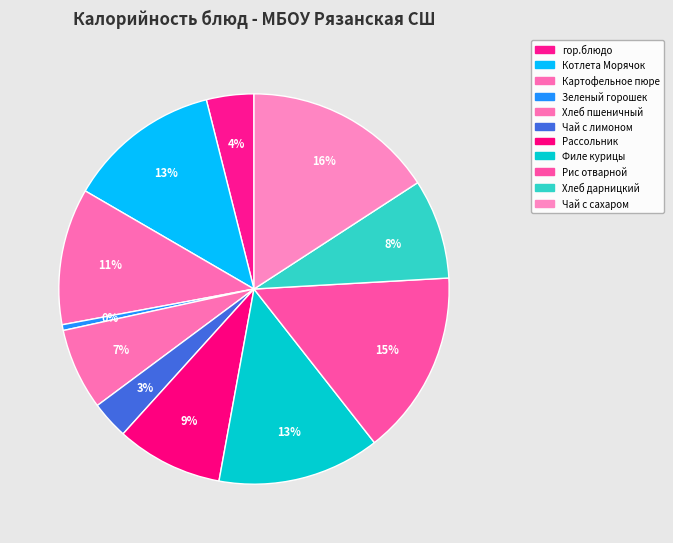

The Хлеб пшеничный slice represents 7% of the pie. True or false?

True